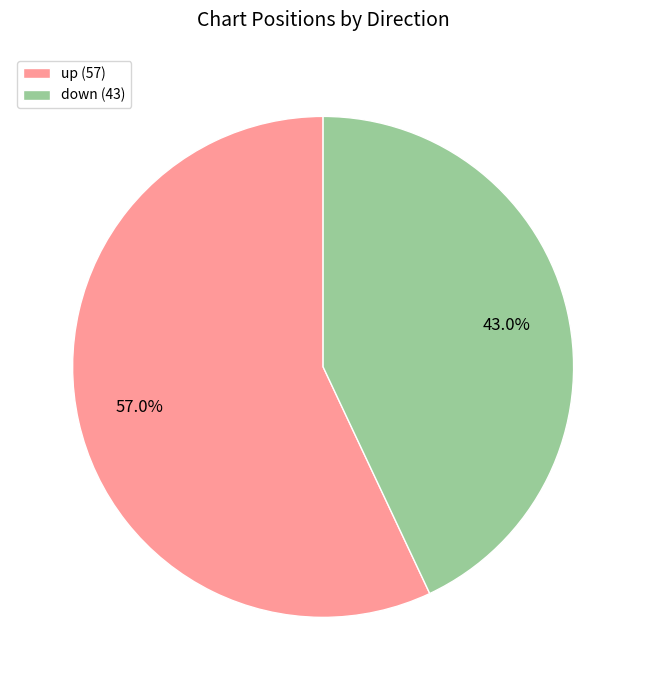

What portion of the pie excludes up?

43.0%